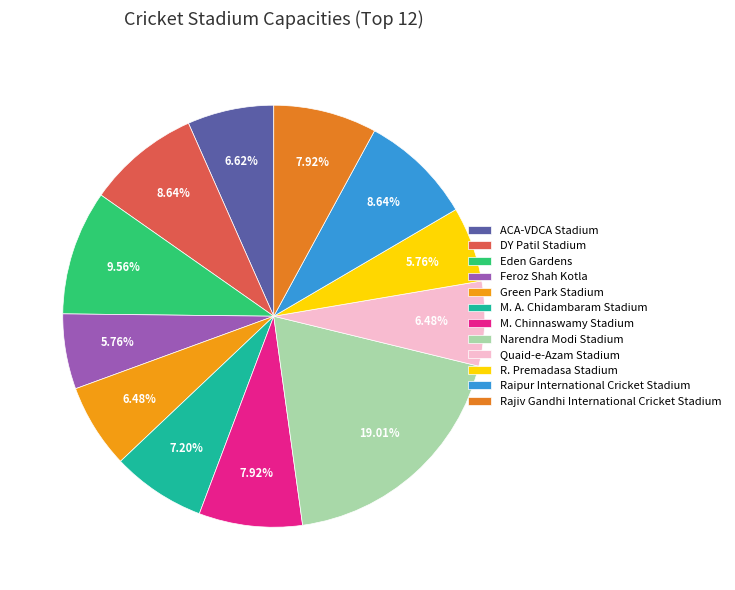

What percentage do DY Patil Stadium and Narendra Modi Stadium together represent?

27.7%